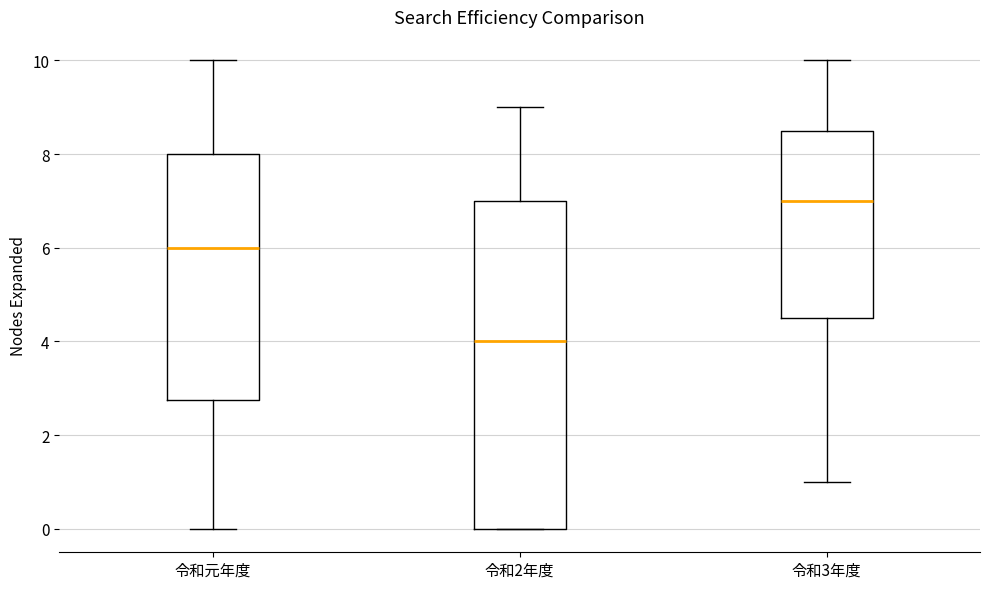

Reading left to right, transcribe this box plot: for each box, give where its median line is, the range the box spans, and where its two whiskers end, as read against the y-axis. The values are not printed on the chart, so give them approximately, as read against the axis.

令和元年度: median 6.0, box 2.8 to 8.0, whiskers 0.0 to 10.0
令和2年度: median 4.0, box 0.0 to 7.0, whiskers 0.0 to 9.0
令和3年度: median 7.0, box 4.6 to 8.6, whiskers 1.0 to 10.0